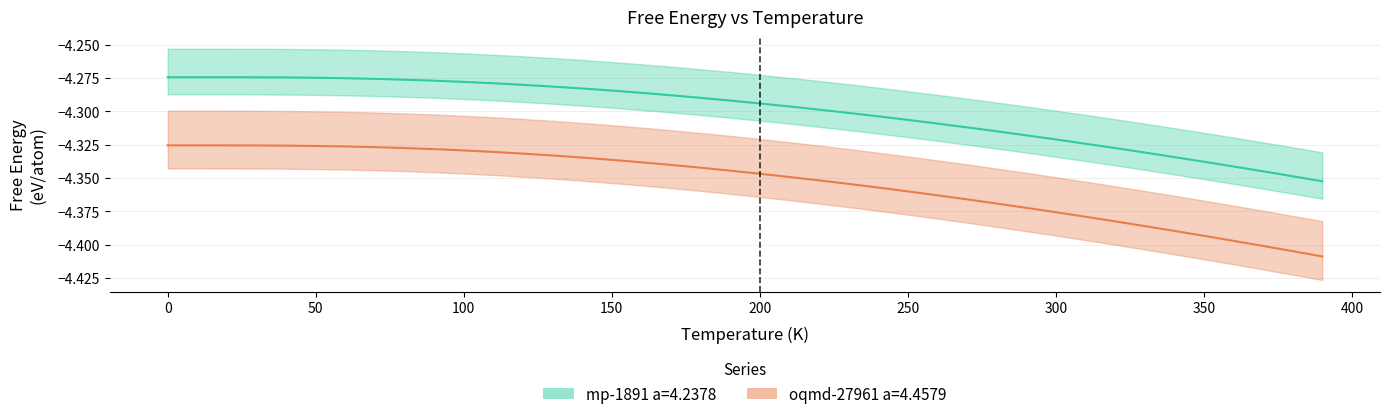

What is the sum of all oqmd-27961 a=4.4579 values?

-174.1